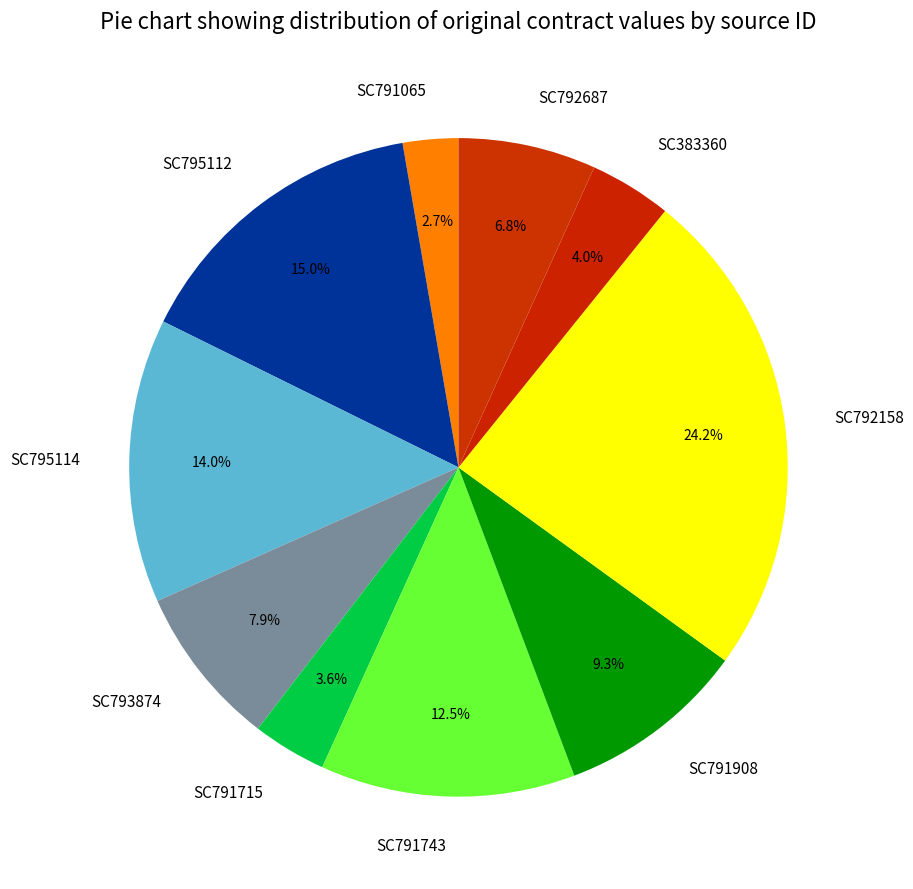

Combined, do SC793874 and SC792687 account for over 50%?

No